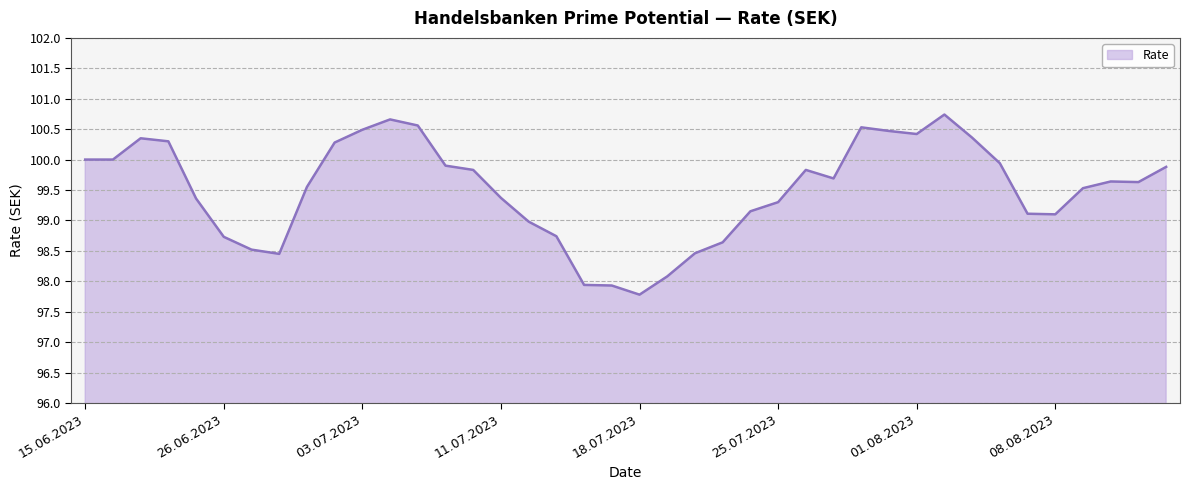

What is the minimum value shown in the chart?

97.8